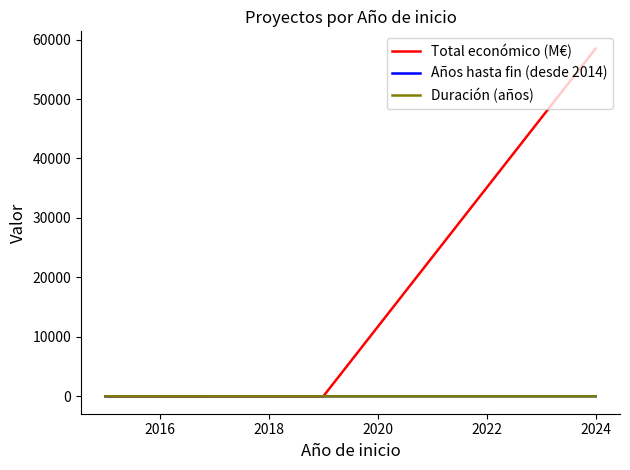

Between 2018 and 2020, which is larger?

2020